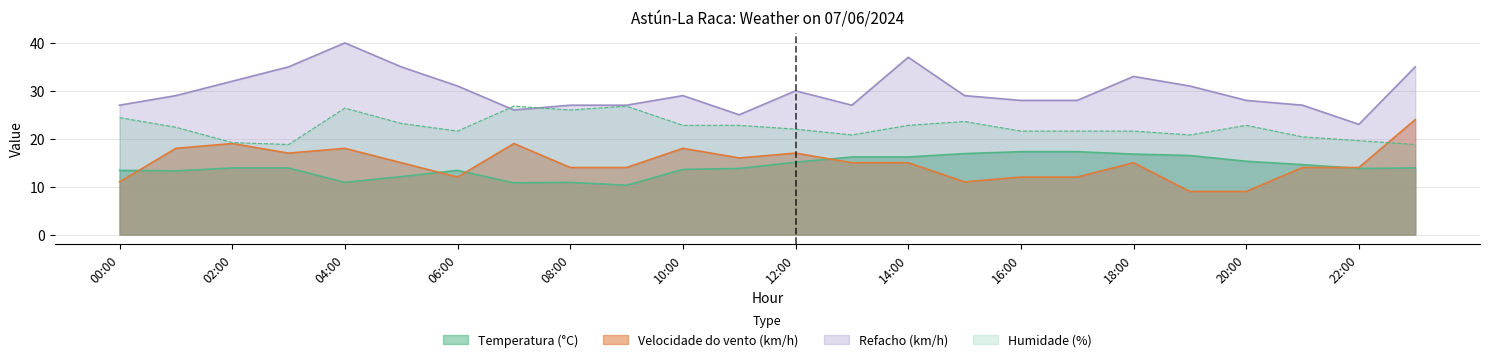

List the labels in order of Humidade (%) value, largest first.

07:00, 09:00, 04:00, 08:00, 00:00, 15:00, 05:00, 10:00, 11:00, 14:00, 20:00, 01:00, 12:00, 06:00, 16:00, 17:00, 18:00, 13:00, 19:00, 21:00, 22:00, 02:00, 03:00, 23:00